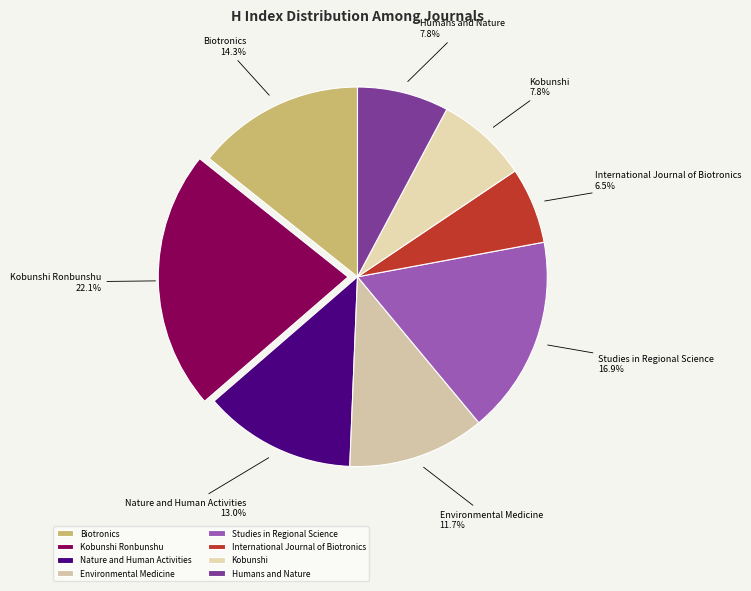

Is there any slice that represents more than half of the pie?

No